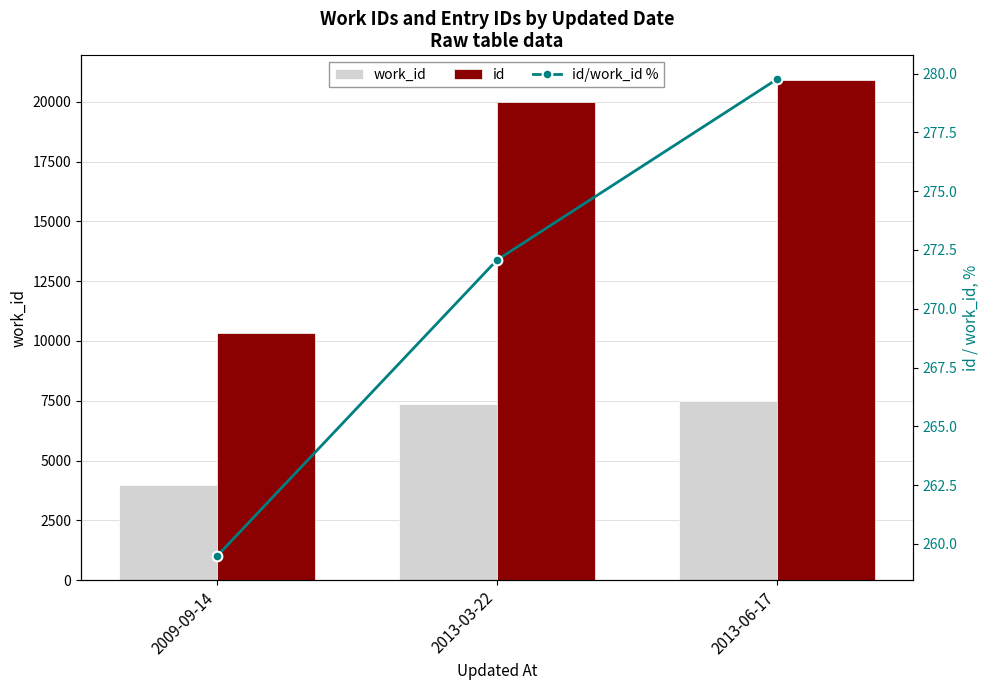

The id series shows 7490.2 at 2013-03-22. True or false?

False